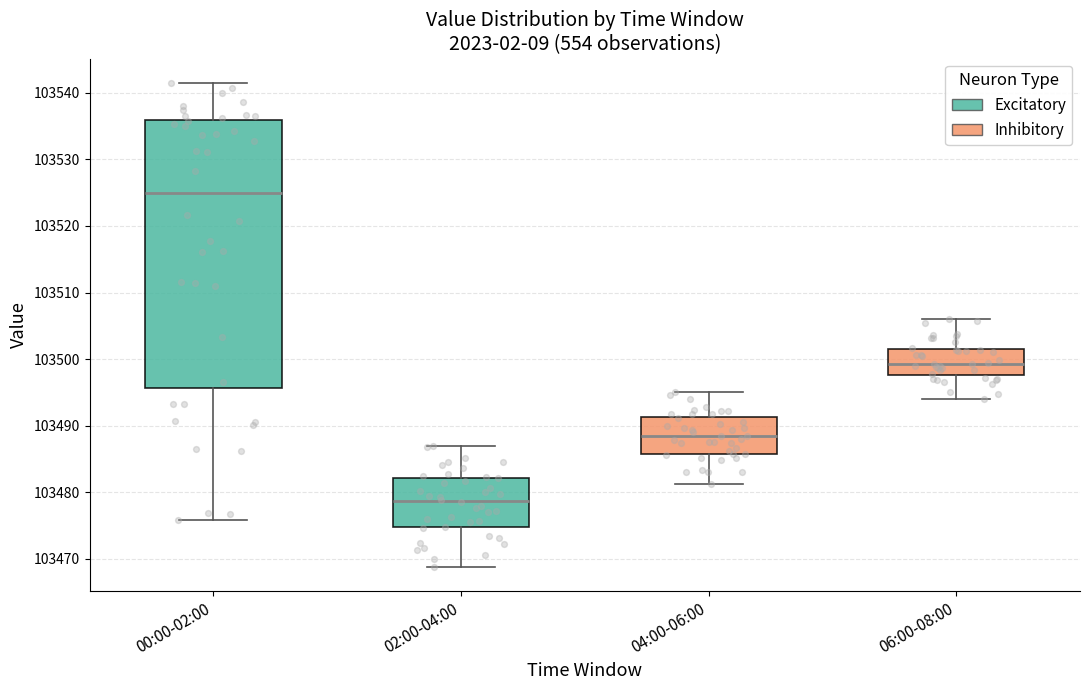

Reading left to right, read every box against the y-axis: the position of its median line, the range the box covers, and the ends of its whiskers. The values are not printed on the chart, so give them approximately, as read against the axis.

00:00-02:00: median 103525, box 103496 to 103536, whiskers 103476 to 103542
02:00-04:00: median 103479, box 103475 to 103482, whiskers 103469 to 103487
04:00-06:00: median 103488, box 103486 to 103491, whiskers 103481 to 103495
06:00-08:00: median 103499, box 103498 to 103501, whiskers 103494 to 103506